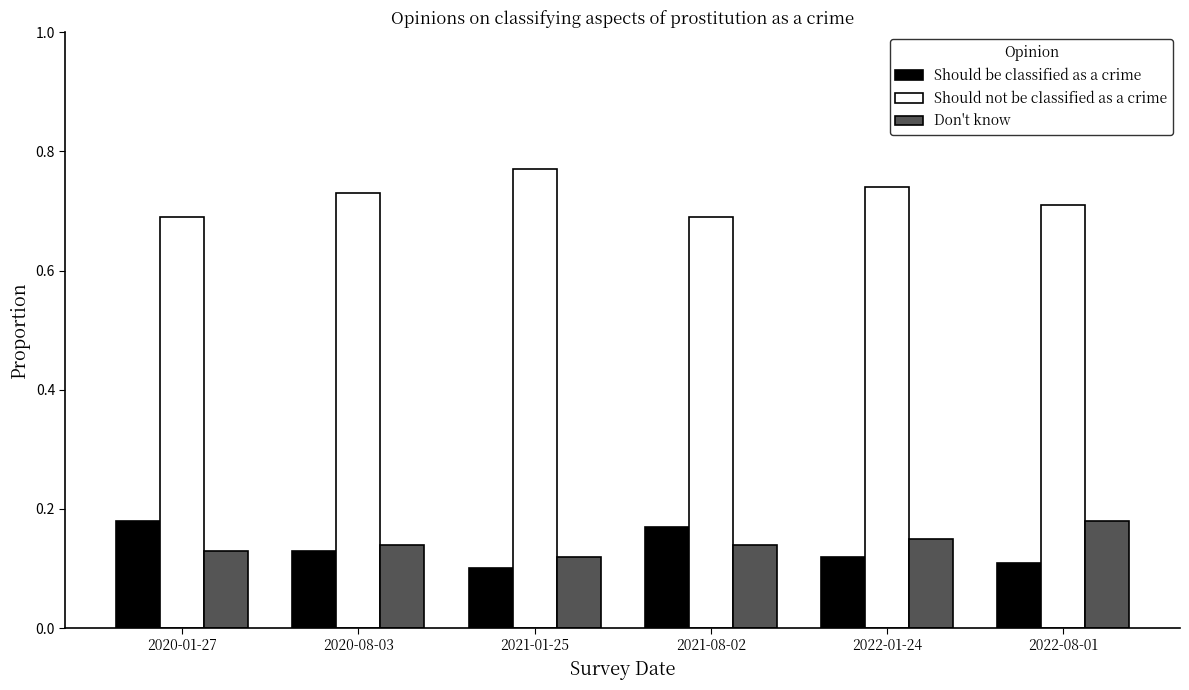

Which series has the largest total across all categories?

Should not be classified as a crime